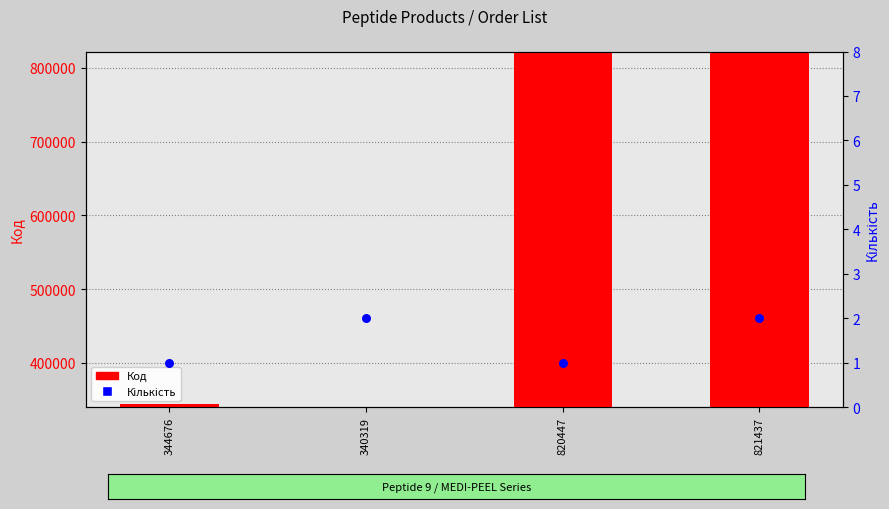

What is the total value across all series at 821437?

821439